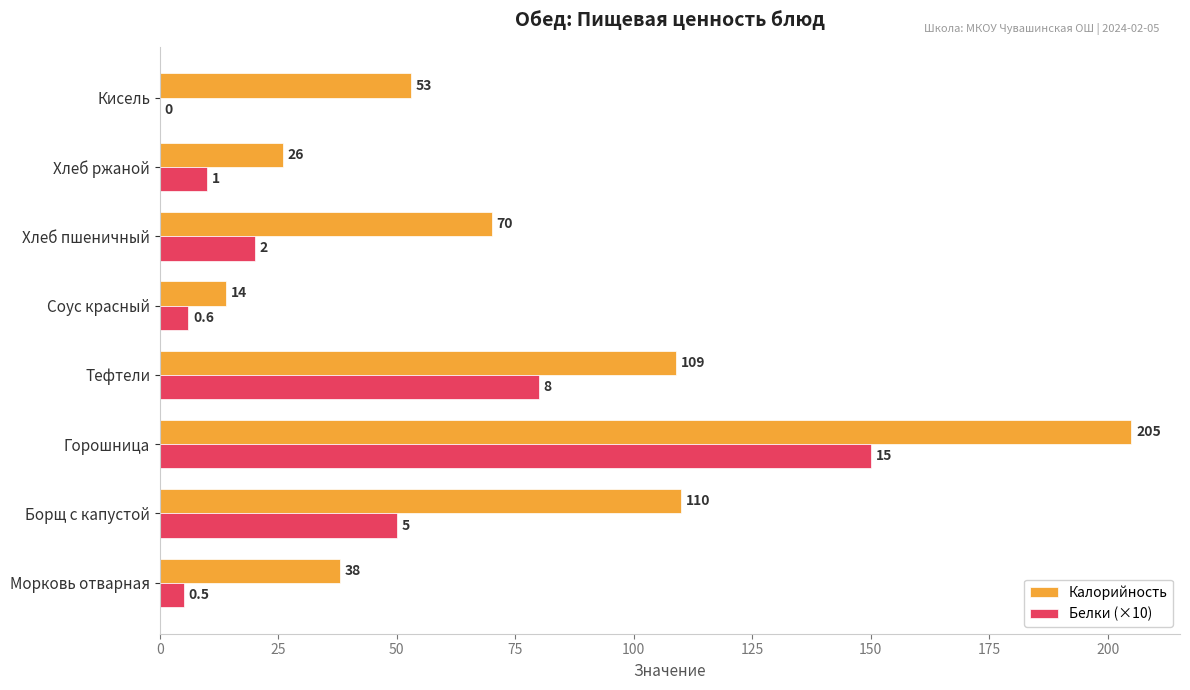

At which label does Белки (×10) reach its peak?

Горошница